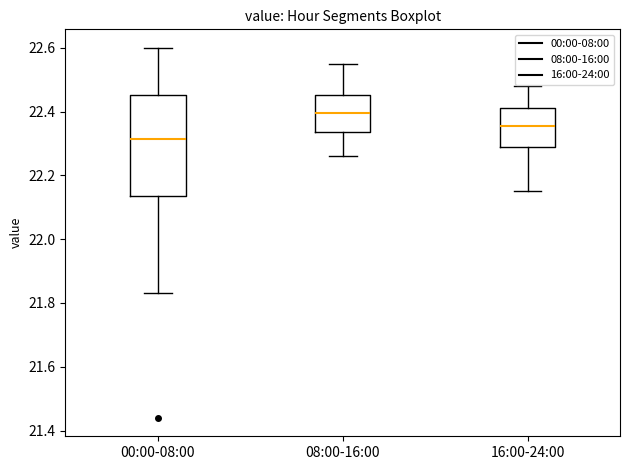

Reading left to right, read every box against the y-axis: the position of its median line, the range the box covers, and the ends of its whiskers. The values are not printed on the chart, so give them approximately, as read against the axis.

00:00-08:00: median 22.32, box 22.14 to 22.46, whiskers 21.84 to 22.60
08:00-16:00: median 22.40, box 22.34 to 22.46, whiskers 22.26 to 22.56
16:00-24:00: median 22.36, box 22.28 to 22.42, whiskers 22.16 to 22.48